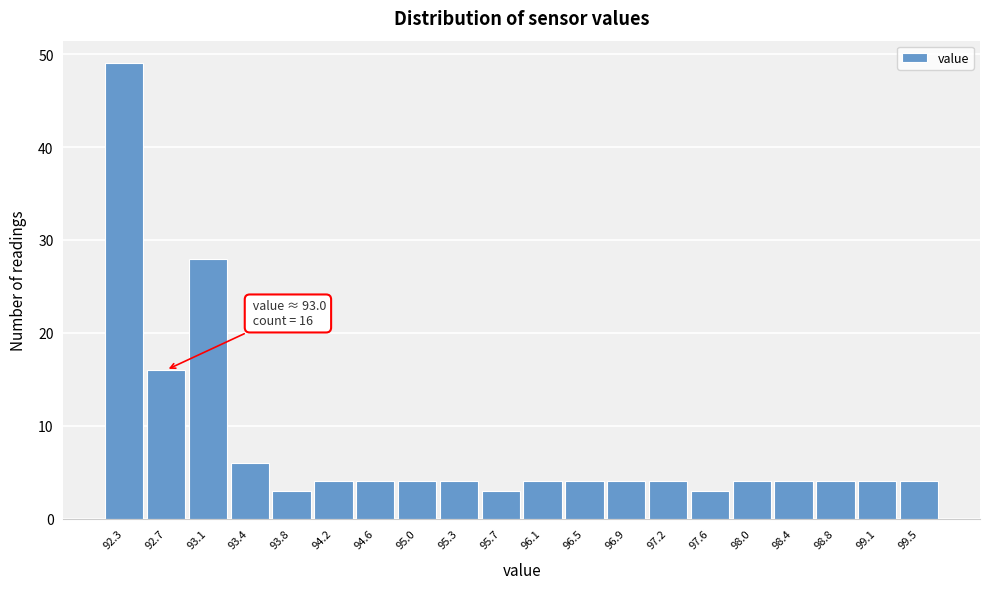

Reading left to right, what are all the values shown in this chart?

49	16	28	6	3	4	4	4	4	3	4	4	4	4	3	4	4	4	4	4